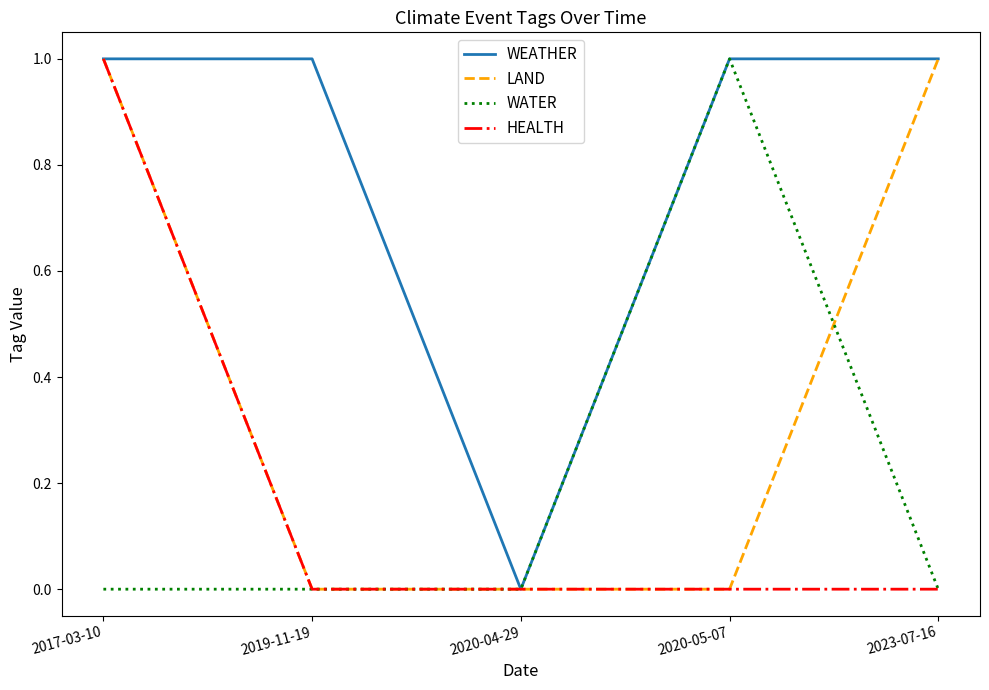

How many categories are shown in the chart?

5